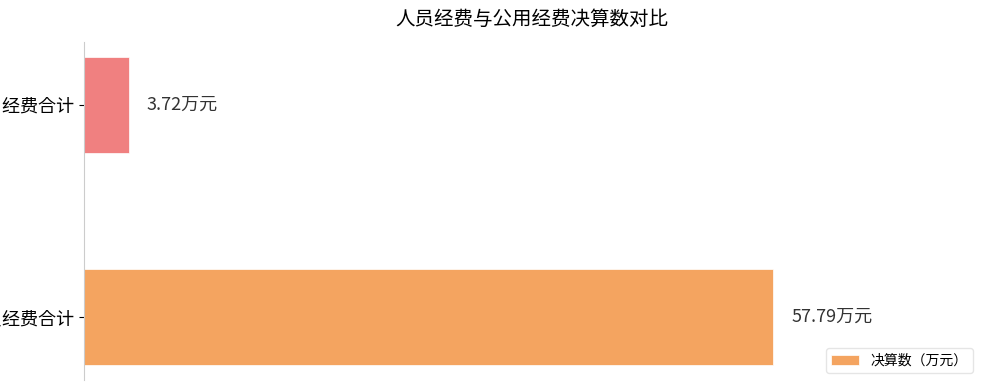

What is the average value?

30.8